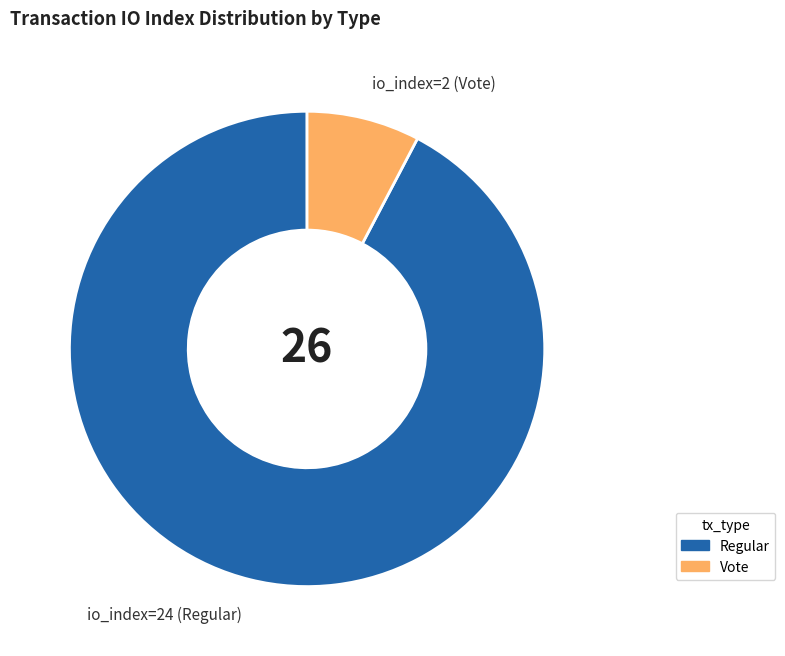

Is there a majority slice in this chart?

Yes